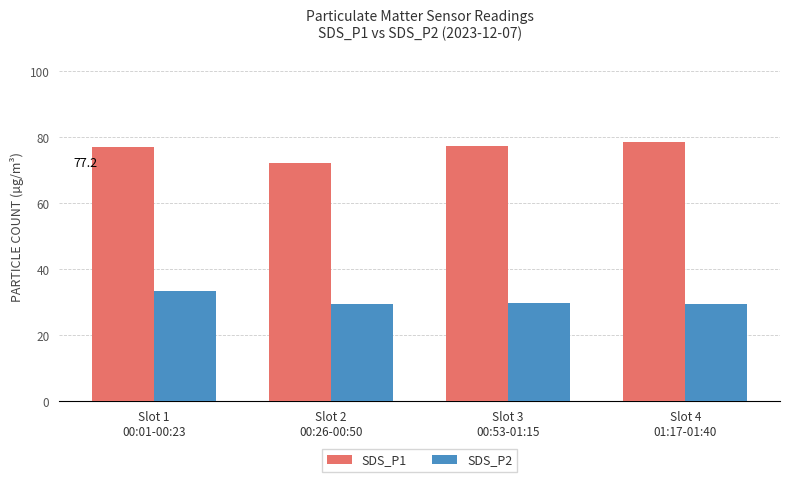

What position from the right is Slot 4
01:17-01:40?

1